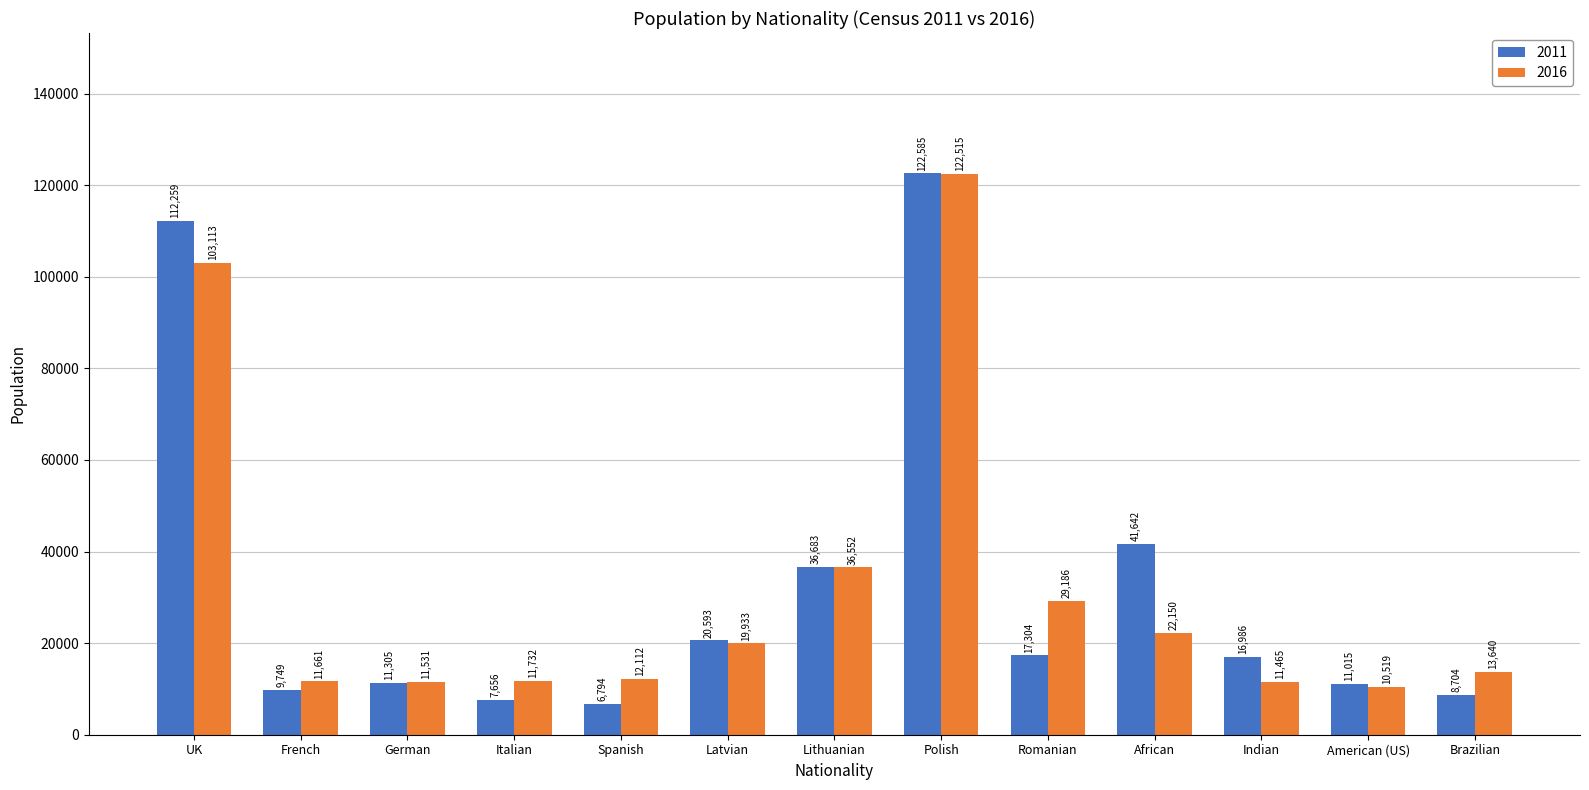

Where does the 2011 series first go above 16986?

UK